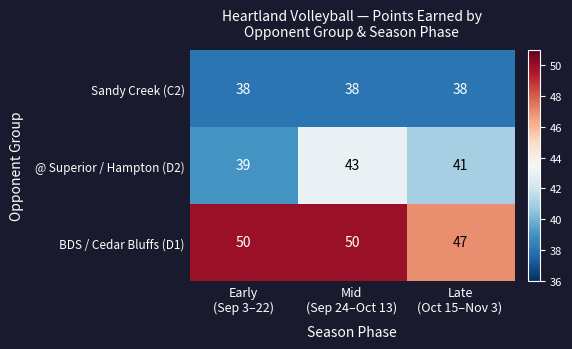

Rank the series by their average value, from lowest to highest.

Sandy Creek (C2), @ Superior / Hampton (D2), BDS / Cedar Bluffs (D1)